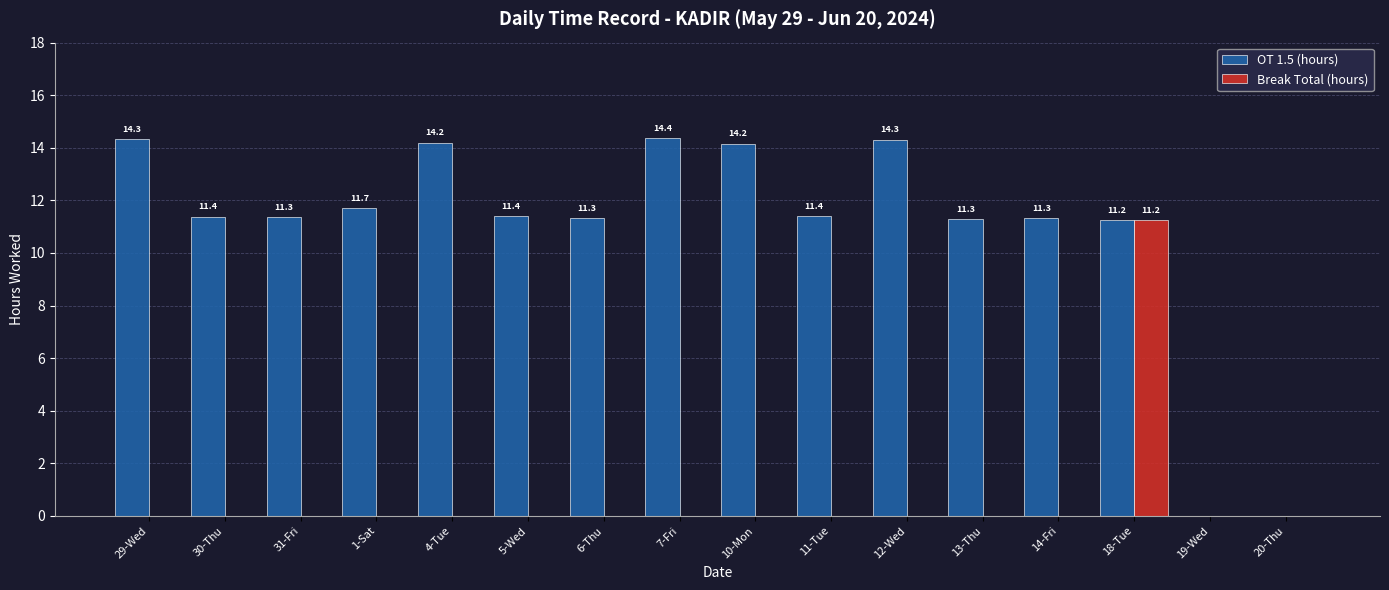

At which label does Break Total (hours) reach its peak?

18-Tue